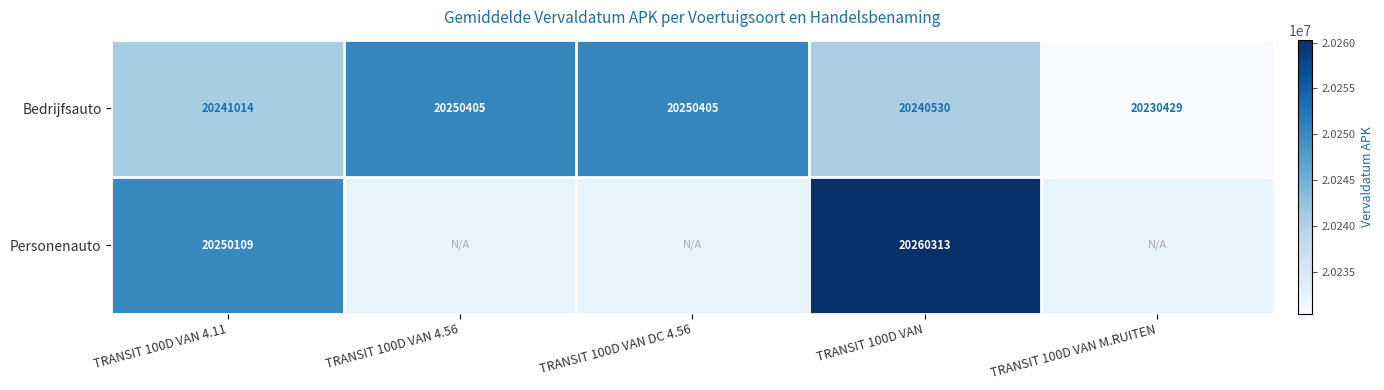

True or false: Bedrijfsauto has a value of 31546818 at TRANSIT 100D VAN 4.56.

False